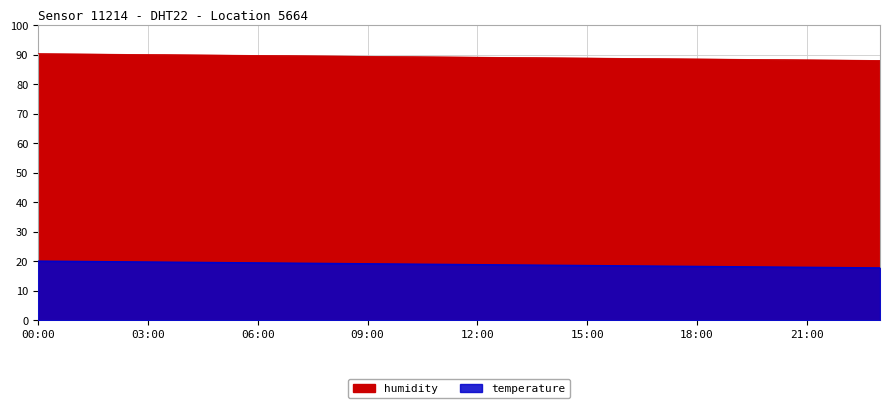

How many values in the temperature series are below 89?

9